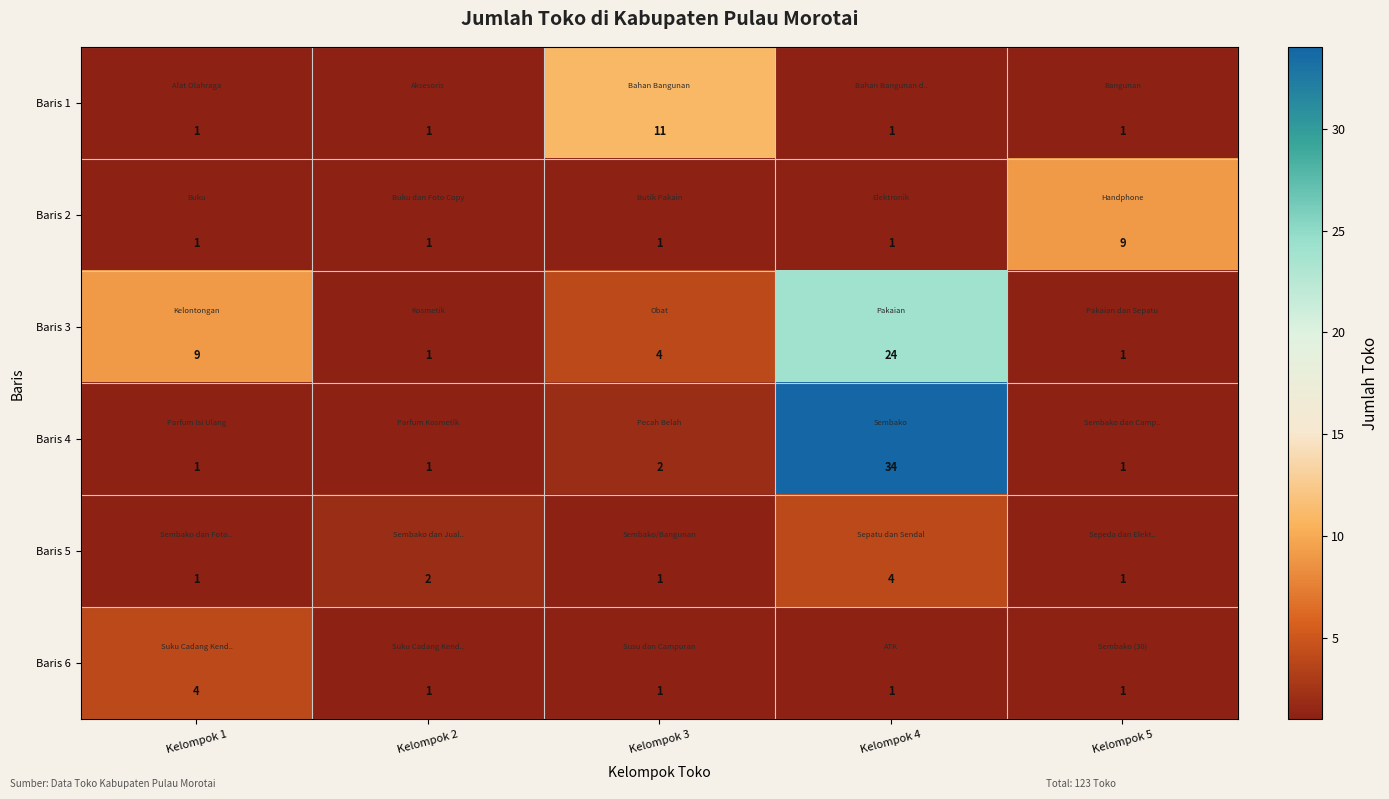

The value of Baris 3 at Kelompok 1 is 2. True or false?

False